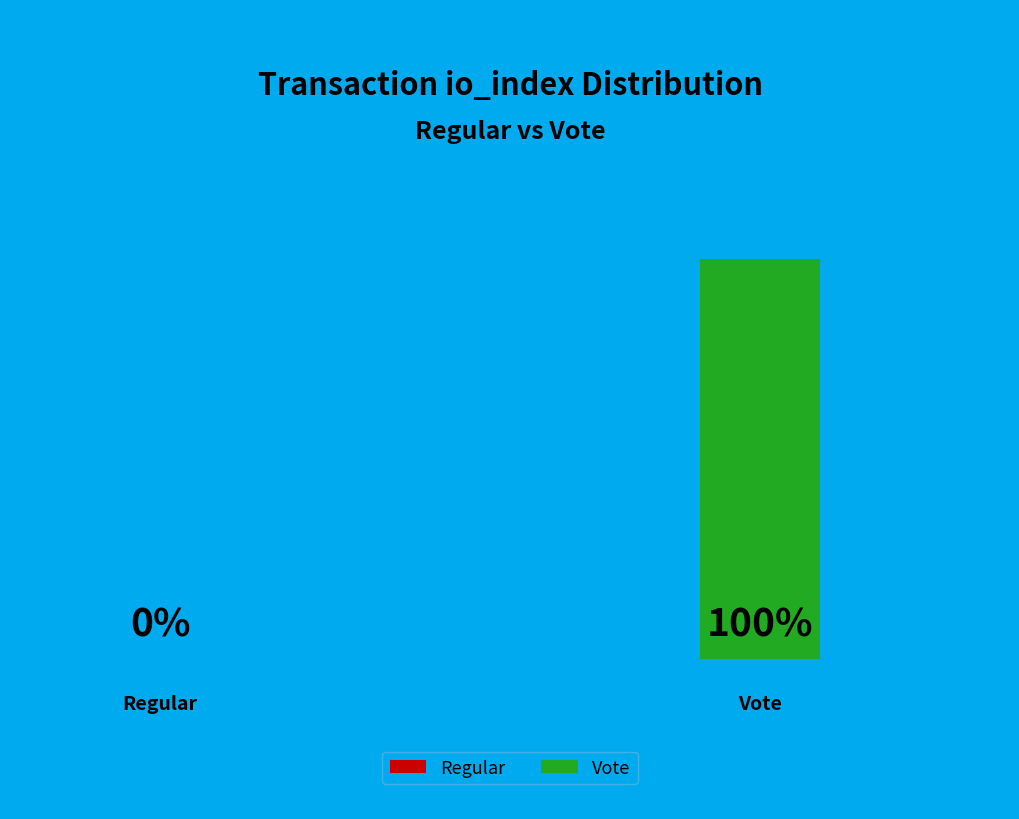

How many slices are in this pie chart?

2